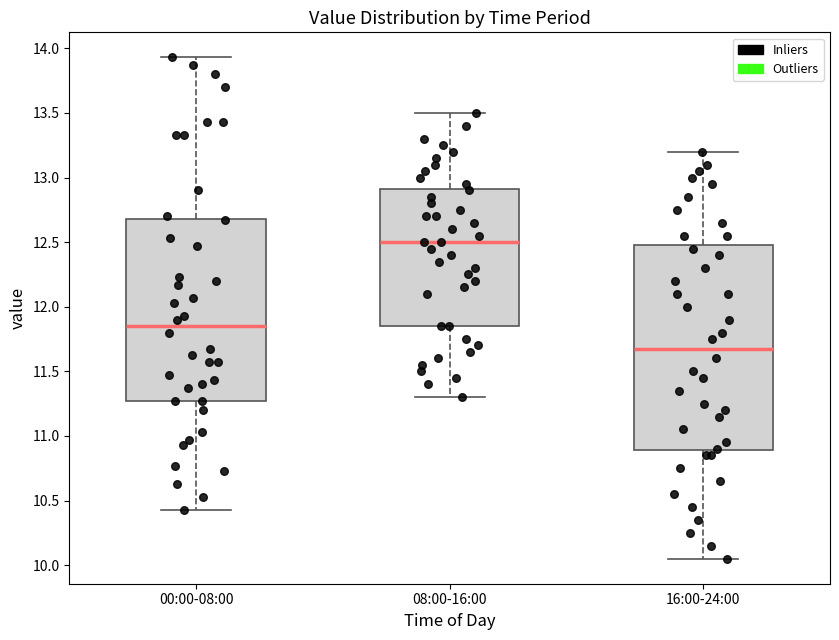

Which box's median line is the highest?

08:00-16:00